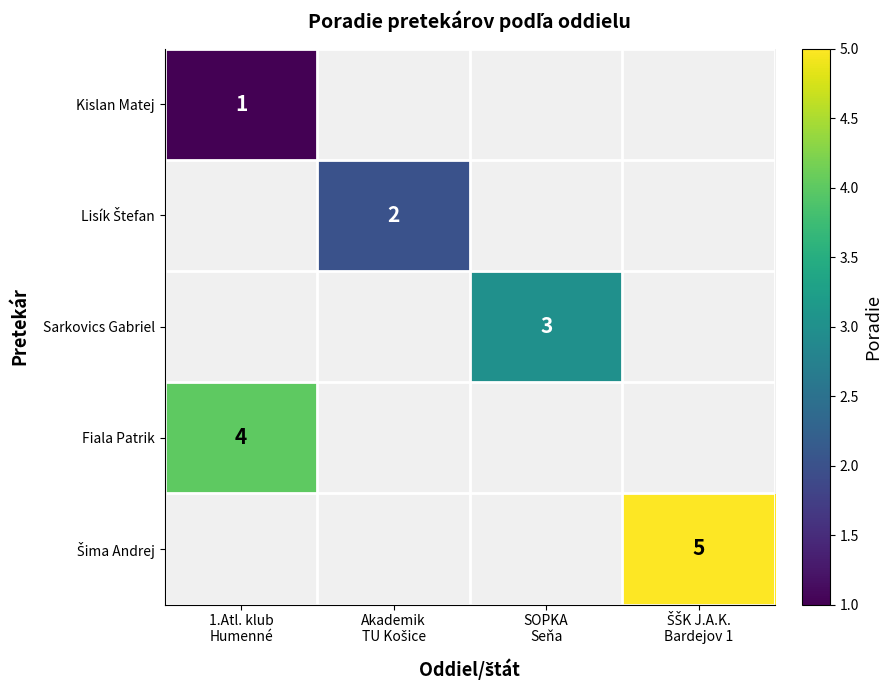

How many categories are shown in the chart?

4